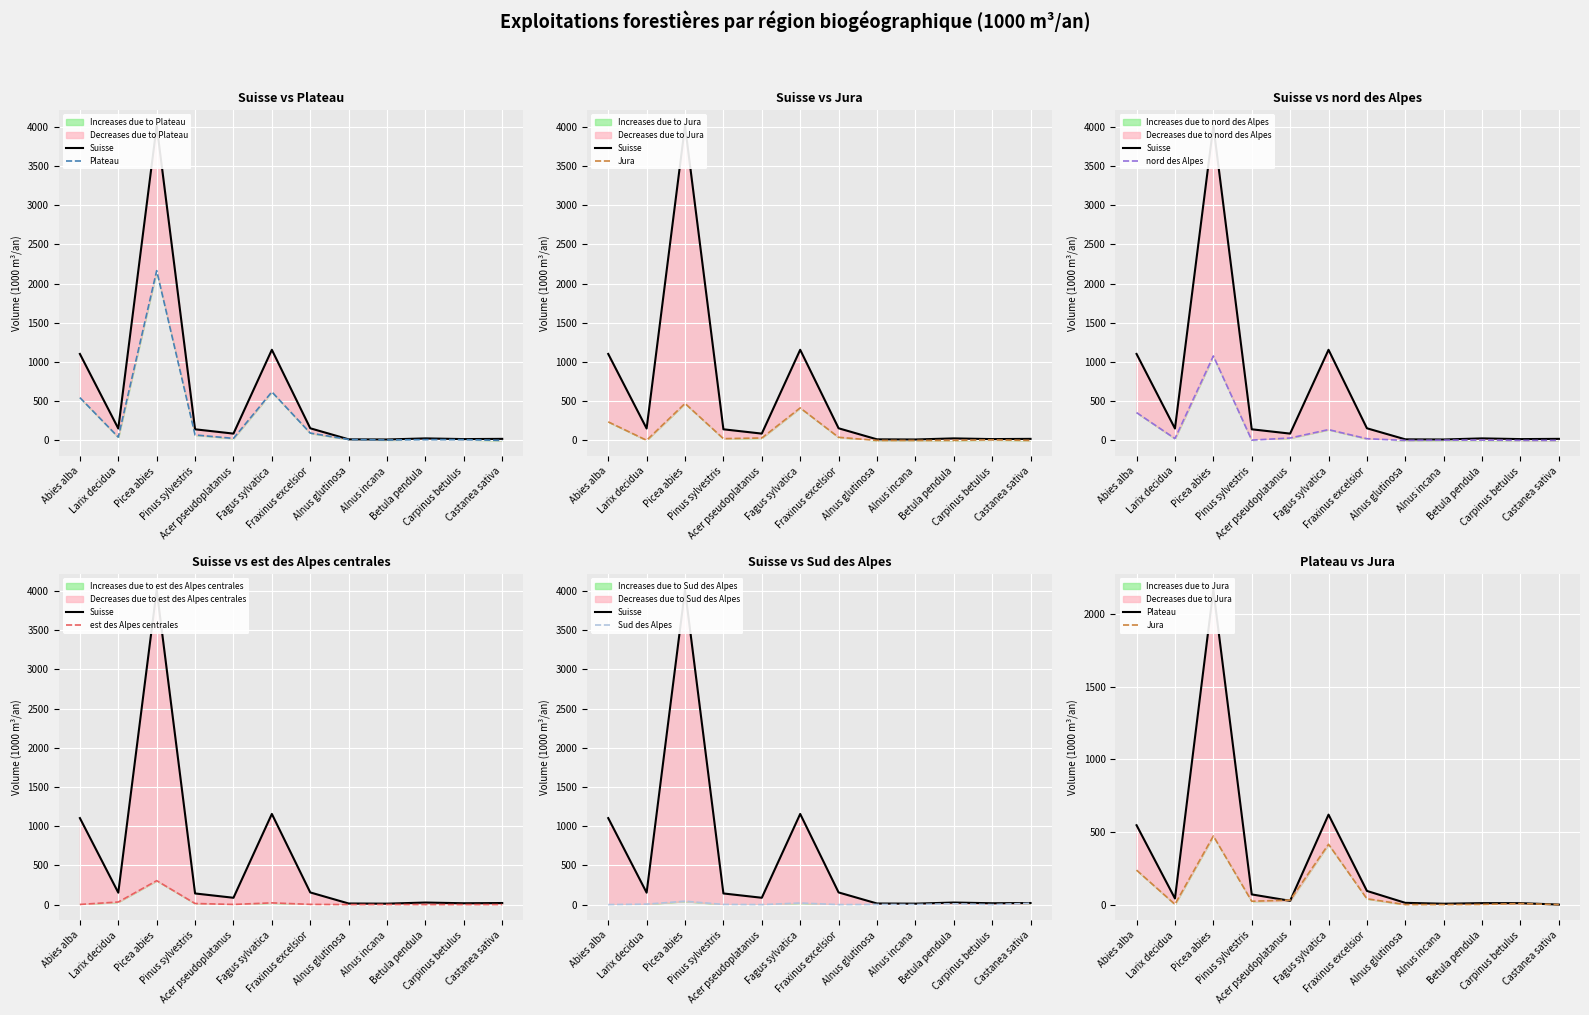

Reading right to left, list all the values displayed in this chart.

Suisse: 20	17	26	12	14	155	1156	87	142	4013	152	1103
Plateau: 0	10	10	6	12	94	619	26	70	2165	42	546
Jura: 0	7	1	0	0	40	415	31	23	472	2	237
nord des Alpes: 0	0	4	3	0	22	138	31	4	1077	24	355
est des Alpes centrales: 0	0	0	1	0	3	22	2	14	305	33	2
Sud des Alpes: 17	0	10	1	2	0	20	0	2	43	6	0